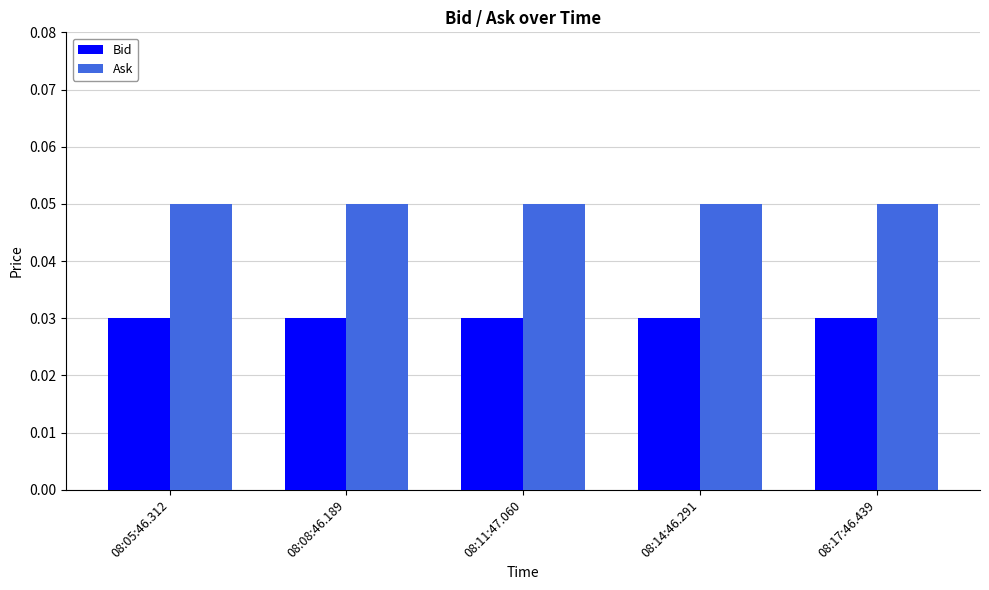

The Ask series shows 0.0 at 08:14:46.291. True or false?

False